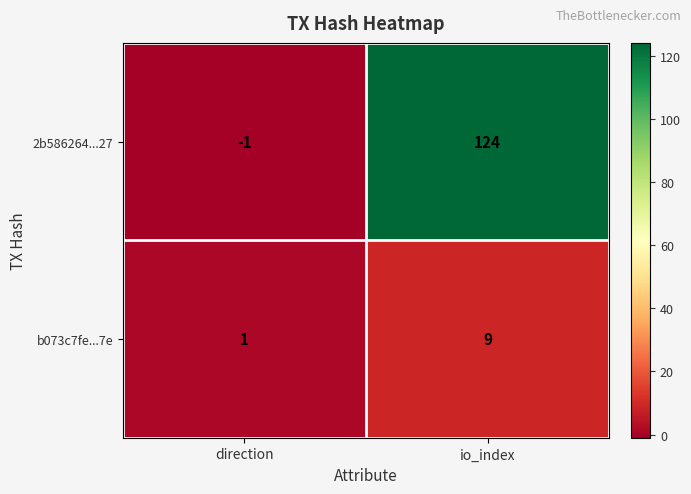

Which series has the largest total across all categories?

2b586264...27